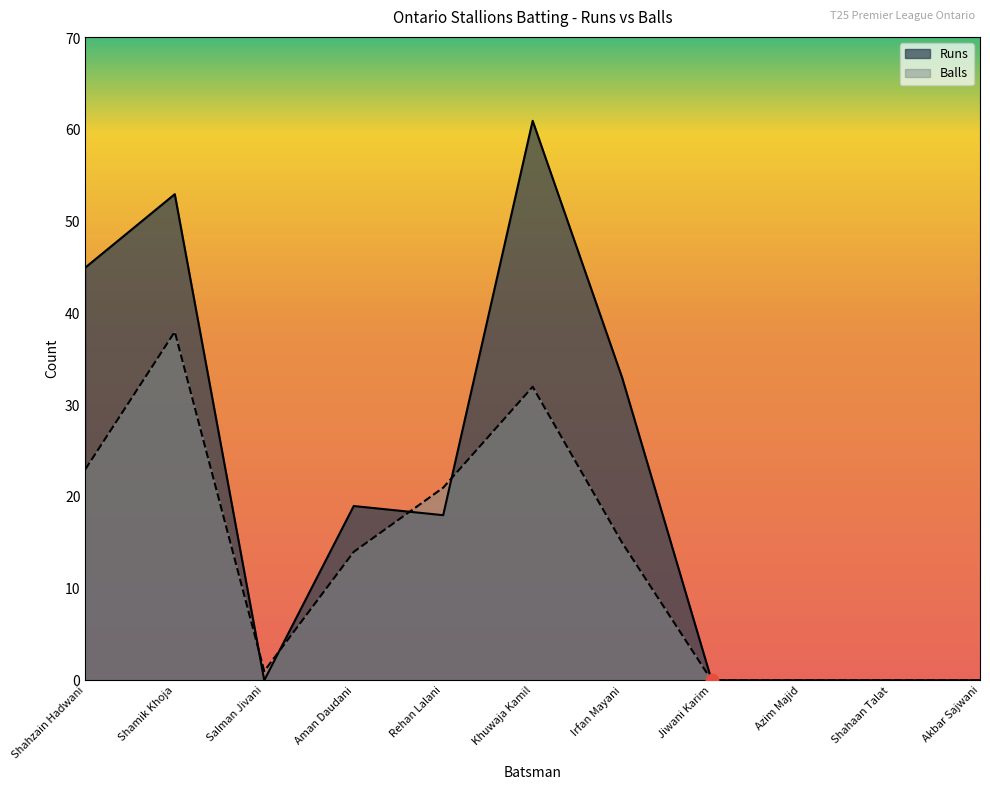

At which category is the sum across all series the highest?

Khuwaja Kamil